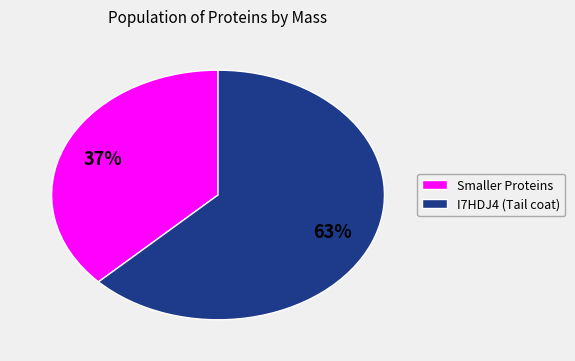

How many segments does this pie chart have?

2